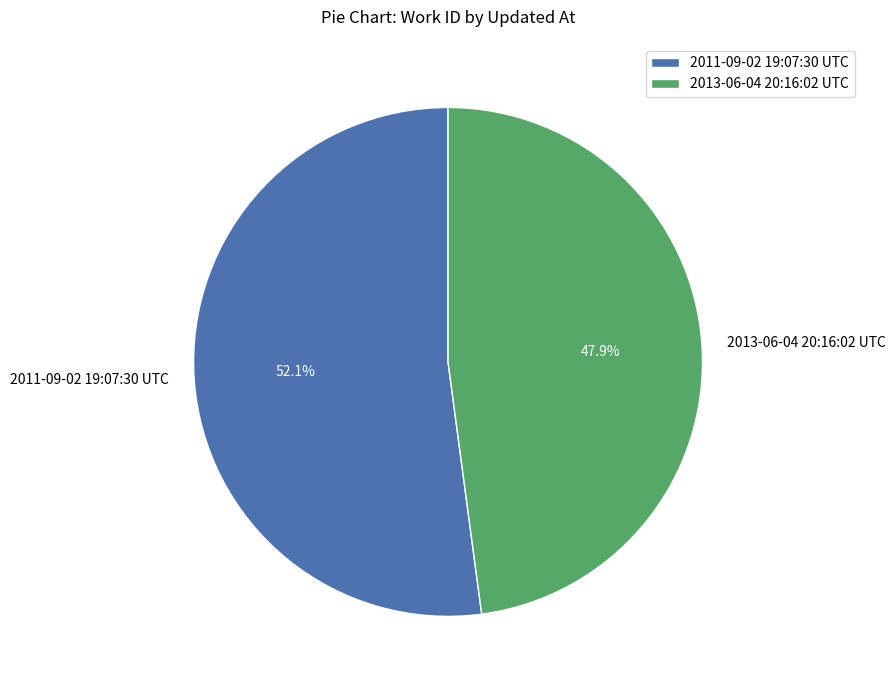

To the nearest percent, what is the combined percentage of 2013-06-04 20:16:02 UTC and 2011-09-02 19:07:30 UTC?

100%